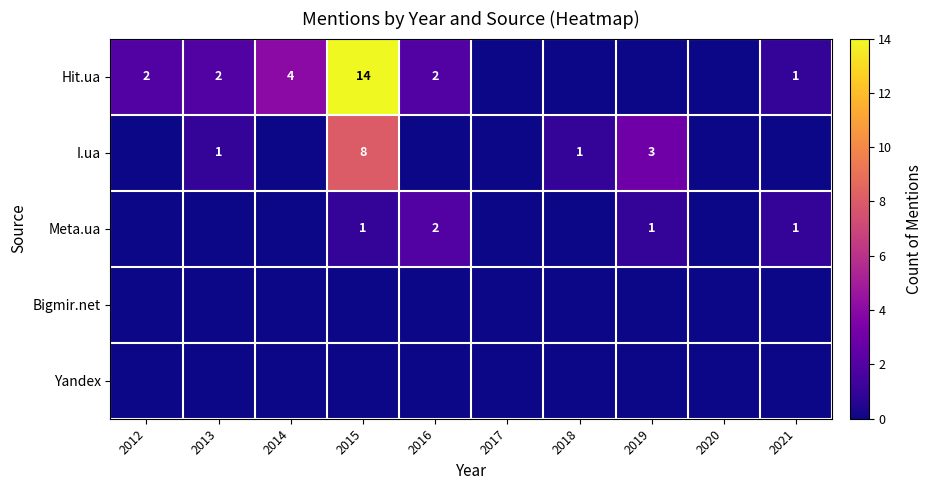

What is the difference between the Hit.ua values at 2021 and 2014?

3